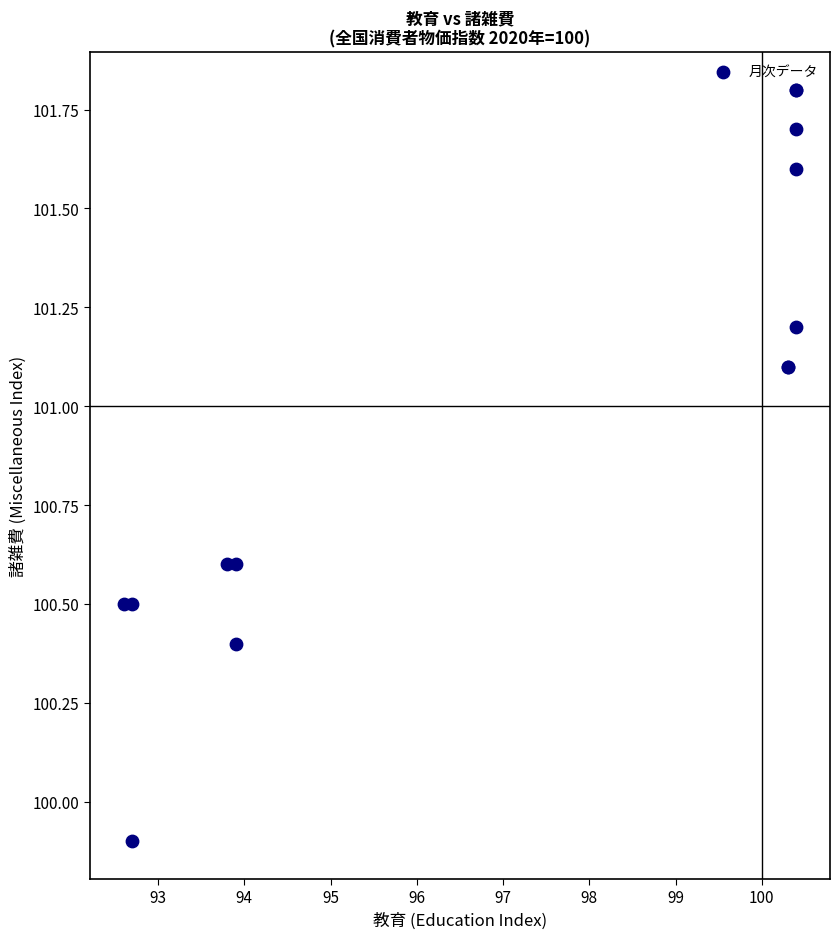

What Y value in the scatter plot is closest to 100?

99.9